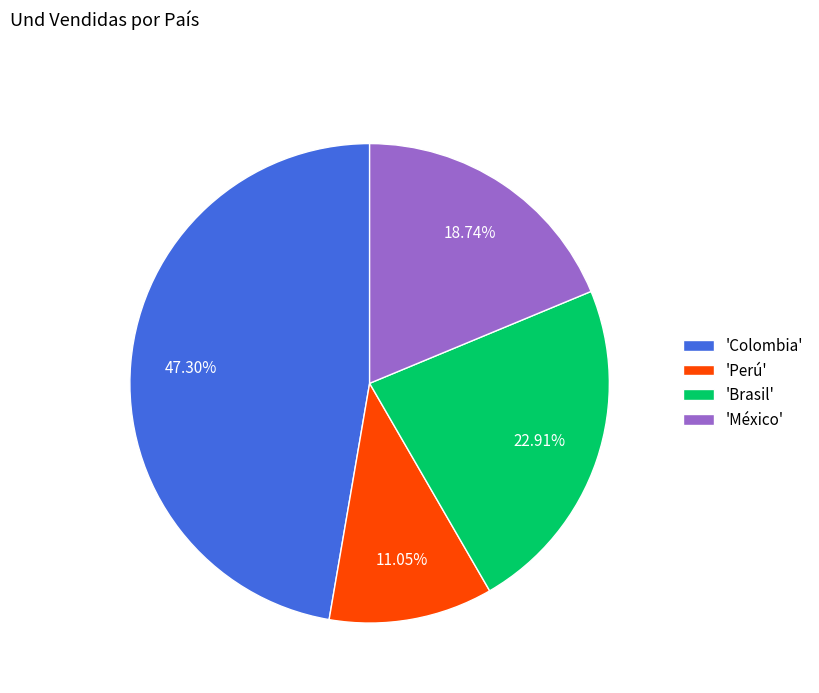

What is the largest slice in the pie chart?

'Colombia'